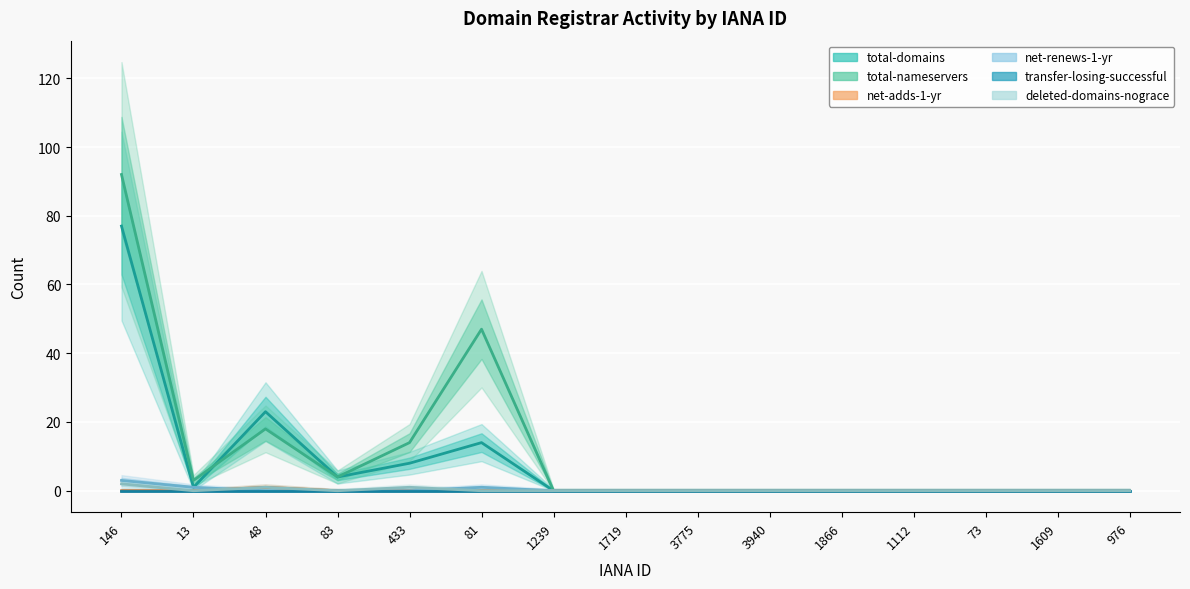

Rank the series by their maximum value, from lowest to highest.

transfer-losing-successful, net-adds-1-yr, deleted-domains-nograce, net-renews-1-yr, total-domains, total-nameservers